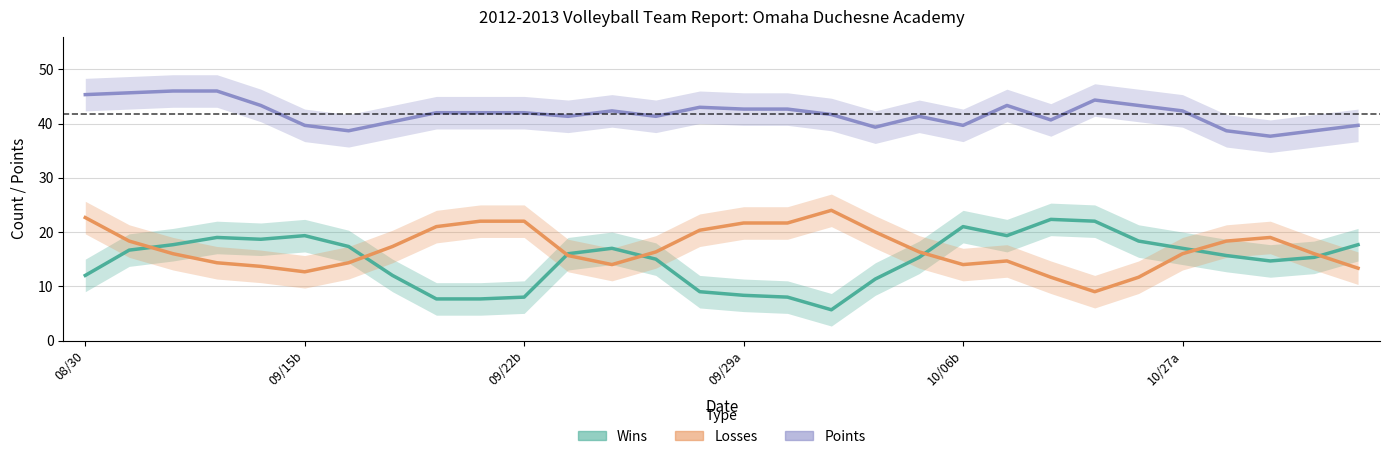

Count the number of data series in this chart.

3